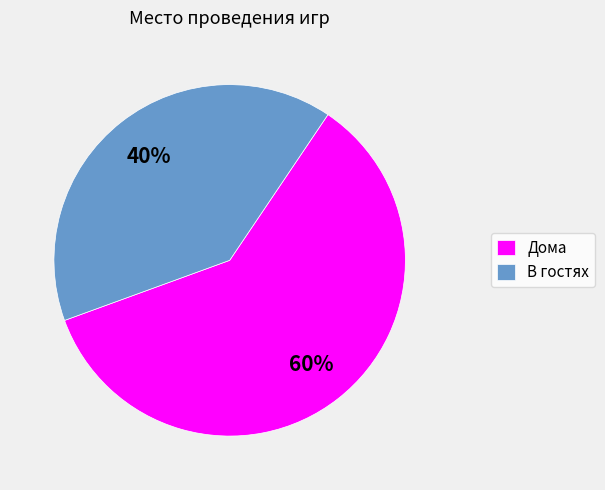

Approximately how many times larger is the value at В гостях compared to Дома?

0.7